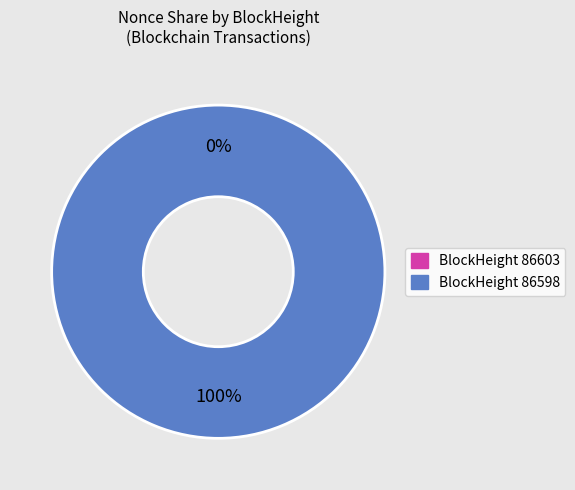

Is it true that 86603 is 0% of the pie?

True